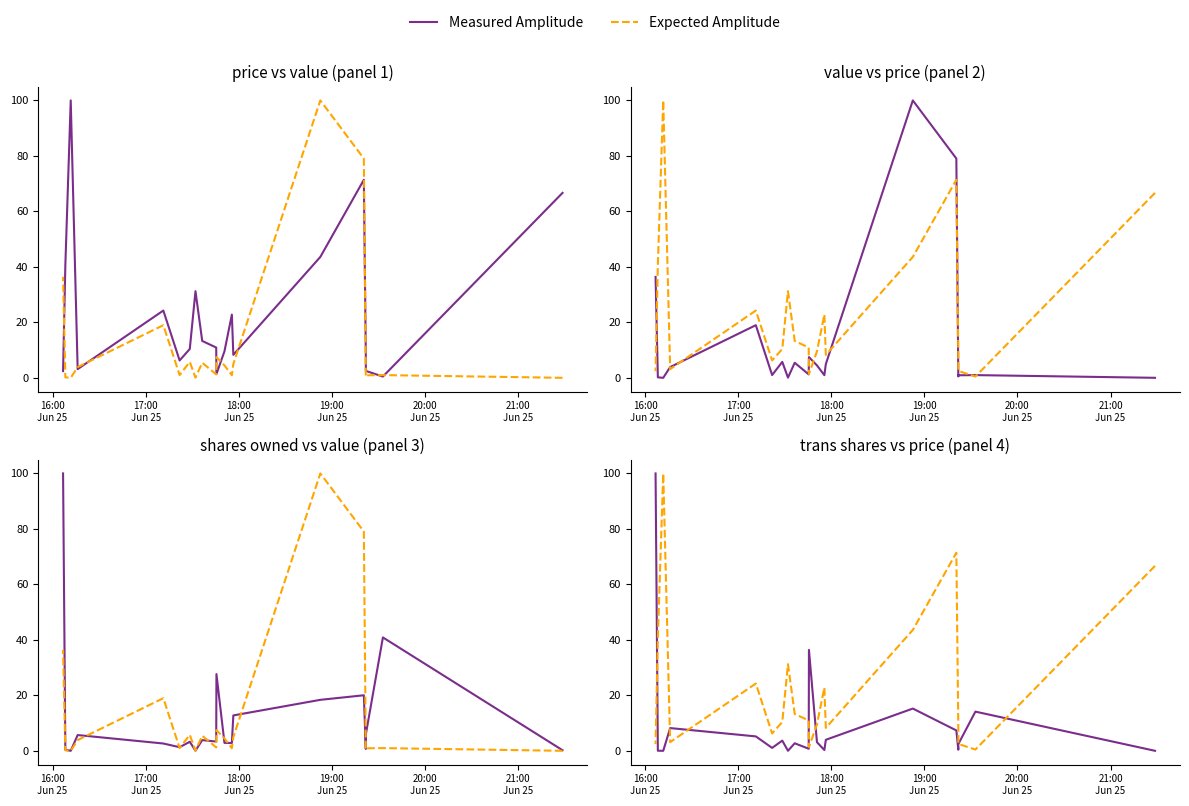

How many times do Expected Amplitude and Measured Amplitude cross each other?

7